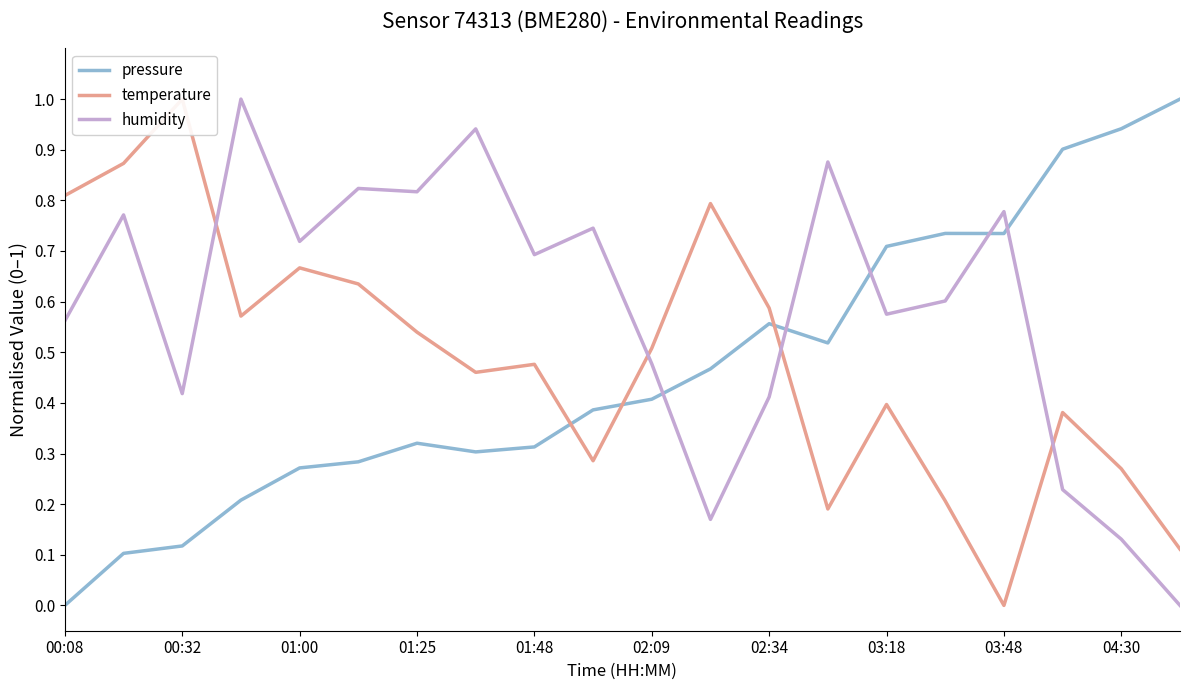

At which category does the chart reach its minimum across all series?

00:08